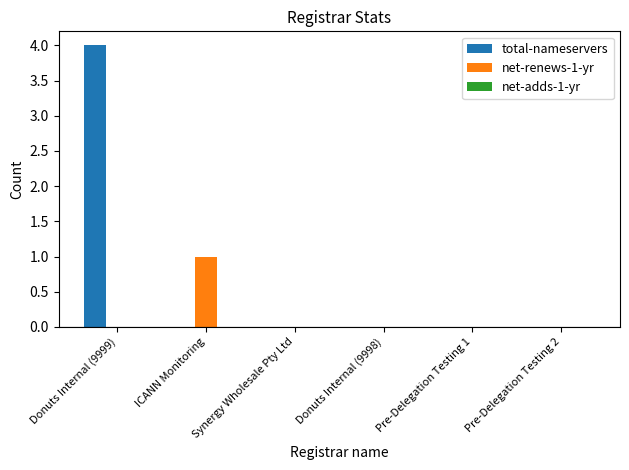

Are the bars horizontal?

No